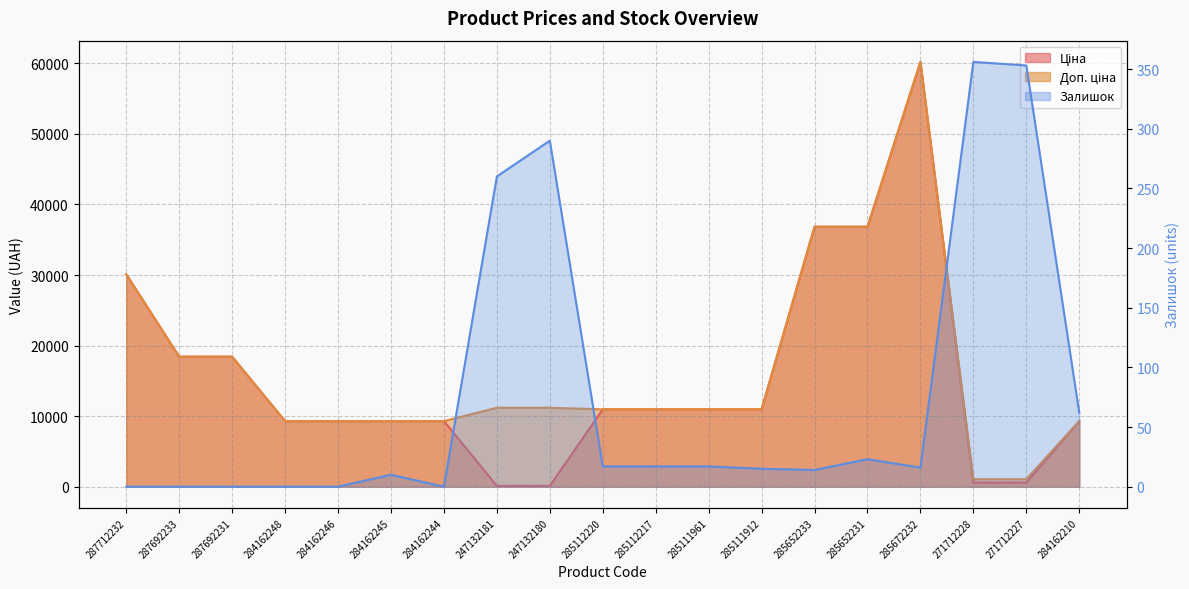

What is the label of the 17th point from the left?

271712228